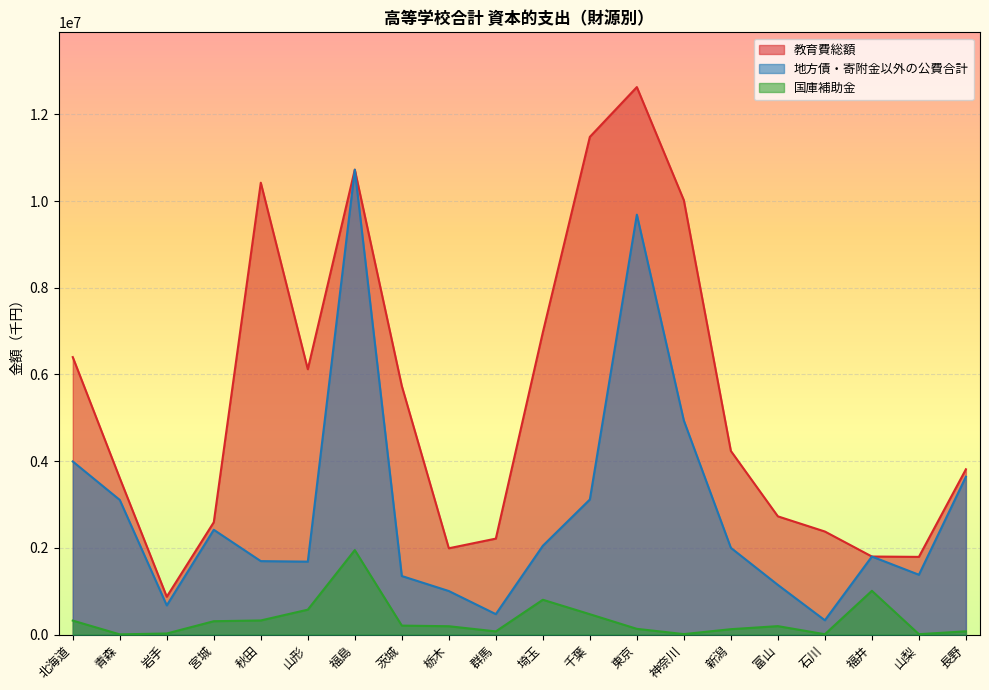

At 千葉, list the series in order from largest to smallest.

教育費総額, 地方債・寄附金以外の公費合計, 国庫補助金